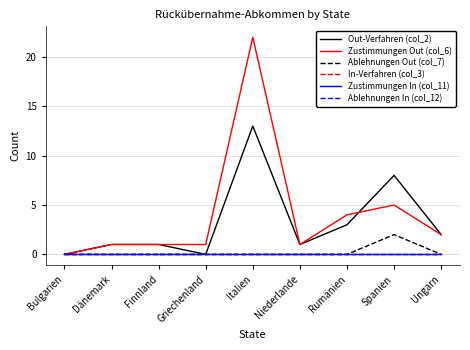

Is this an area chart (filled region under the line)?

No